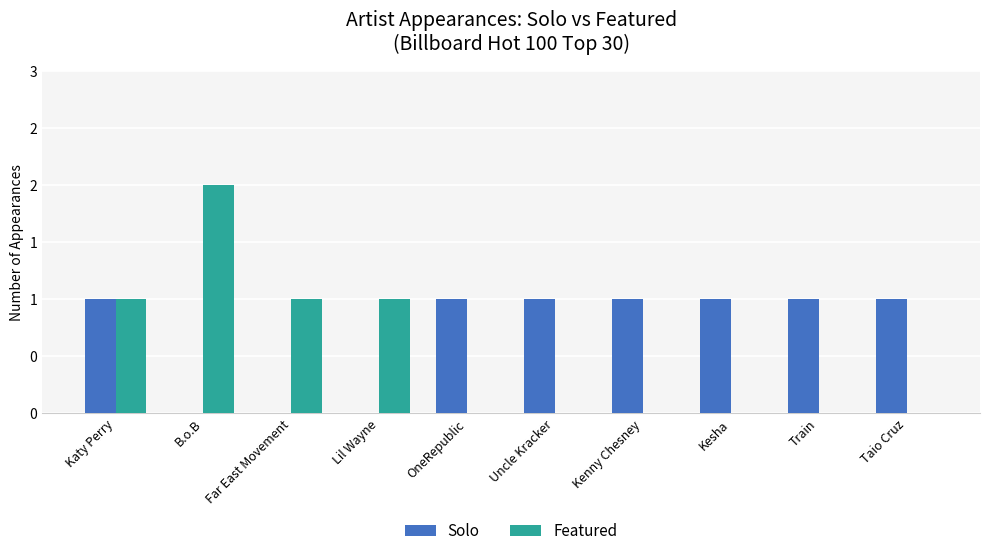

Reading left to right, extract all data points from this chart.

Solo: Katy Perry=1	B.o.B=0	Far East Movement=0	Lil Wayne=0	OneRepublic=1	Uncle Kracker=1	Kenny Chesney=1	Kesha=1	Train=1	Taio Cruz=1
Featured: Katy Perry=1	B.o.B=2	Far East Movement=1	Lil Wayne=1	OneRepublic=0	Uncle Kracker=0	Kenny Chesney=0	Kesha=0	Train=0	Taio Cruz=0